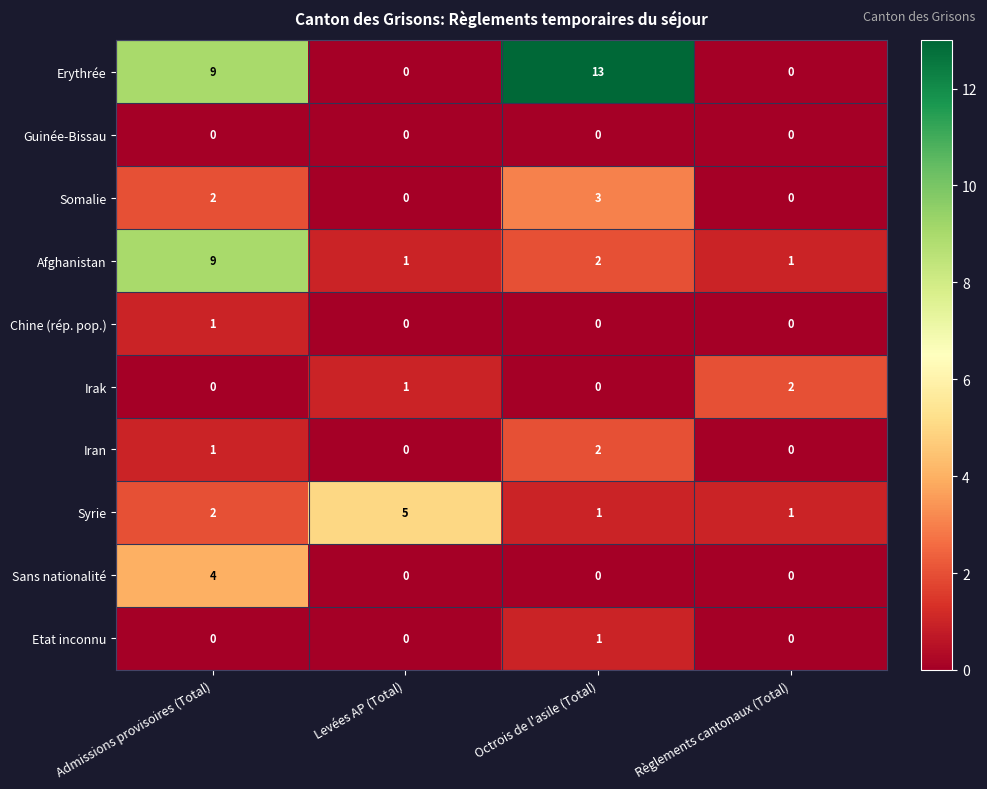

At which category is the sum across all series the highest?

Admissions provisoires (Total)